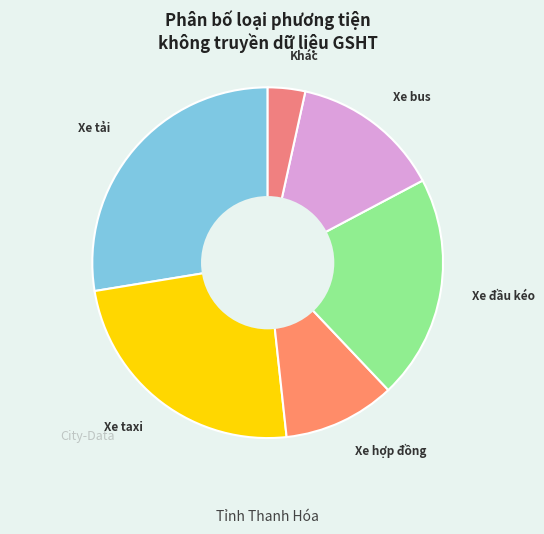

What is the smallest slice in the pie chart?

Khác